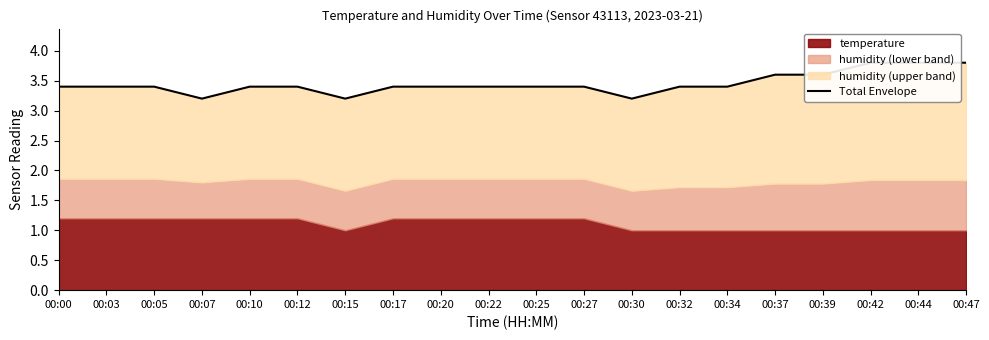

Reading left to right, extract all data points from this chart.

00:00=3.4	00:03=3.4	00:05=3.4	00:07=3.2	00:10=3.4	00:12=3.4	00:15=3.2	00:17=3.4	00:20=3.4	00:22=3.4	00:25=3.4	00:27=3.4	00:30=3.2	00:32=3.4	00:34=3.4	00:37=3.6	00:39=3.6	00:42=3.8	00:44=3.8	00:47=3.8